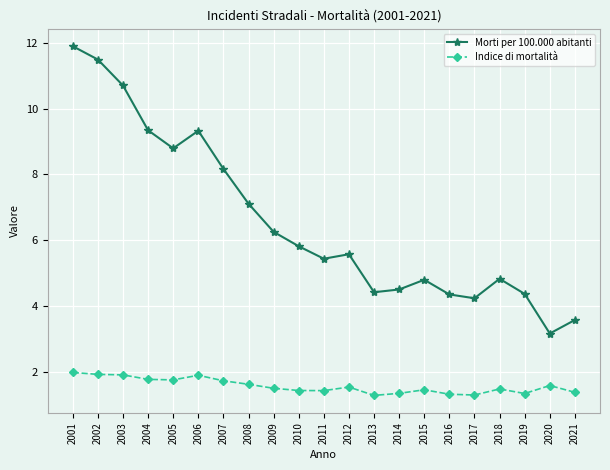

What is the sum of all Indice di mortalità values?

33.0